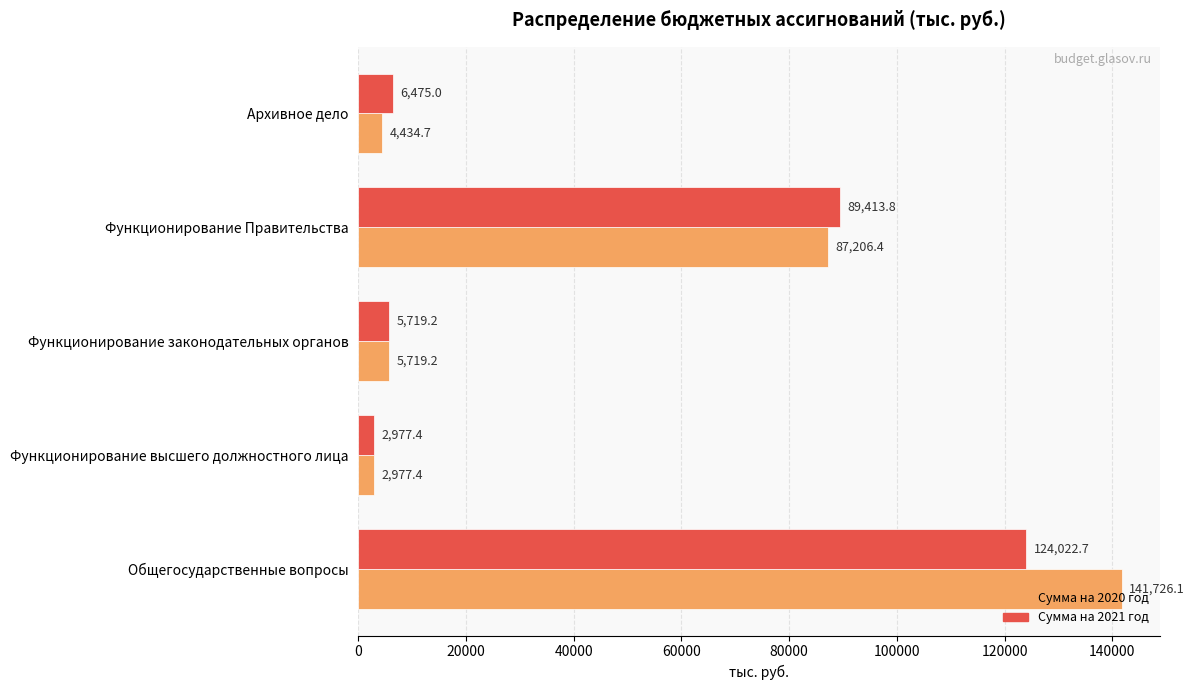

What is the smallest value displayed?

2977.4